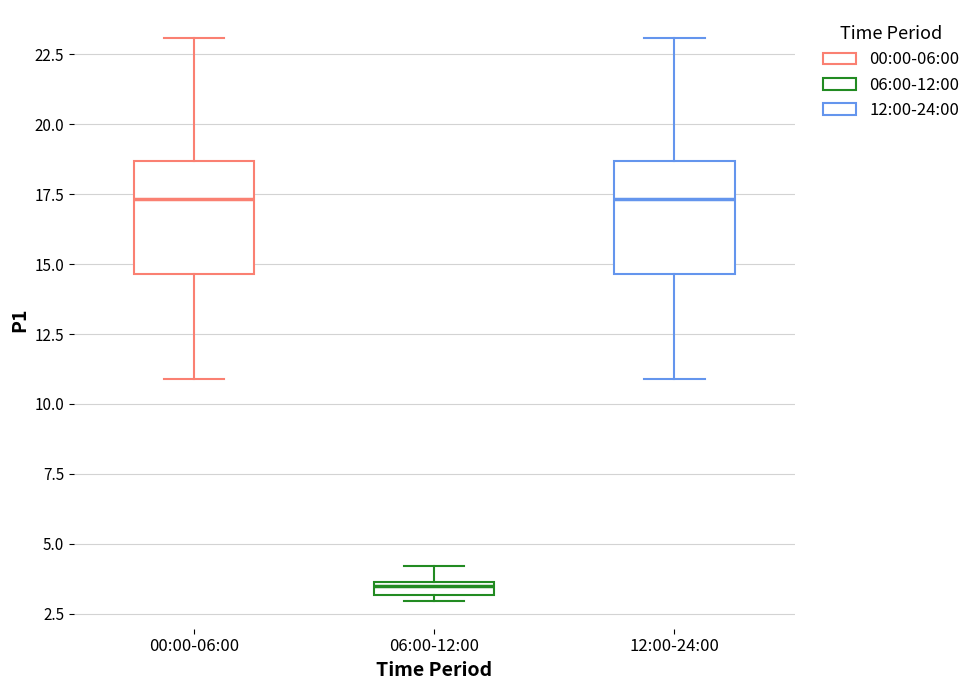

Where is the upper edge of the box for 12:00-24:00 on the y-axis? The values are not printed on the chart, so give them approximately, as read against the axis.

18.5